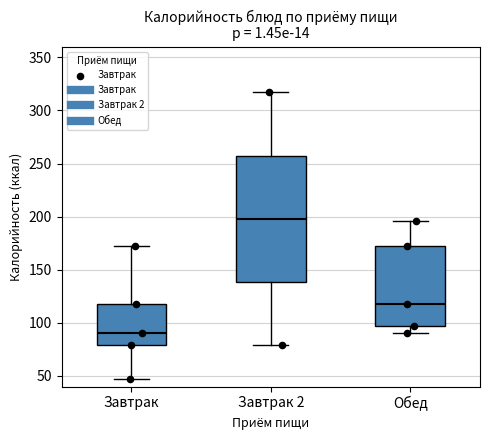

Comparing the boxes themselves (not the whiskers), which one is the tallest?

Завтрак 2